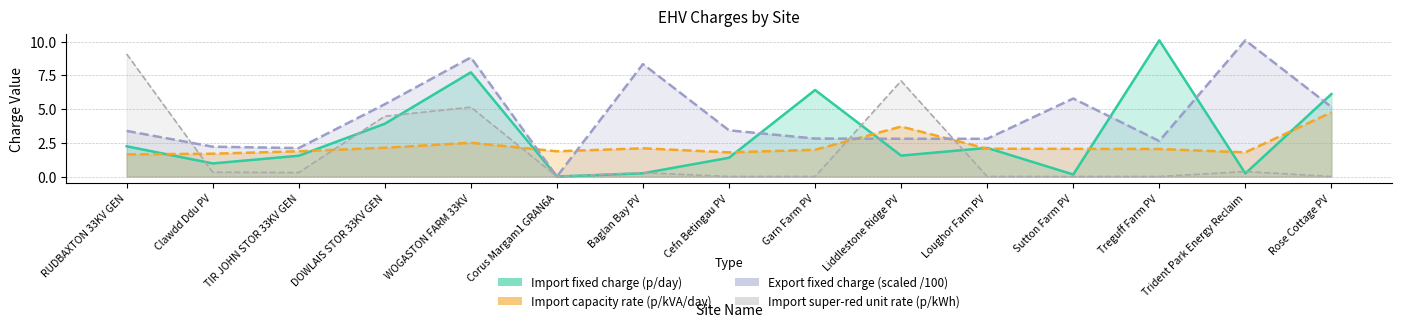

How many distinct data groups are displayed?

1